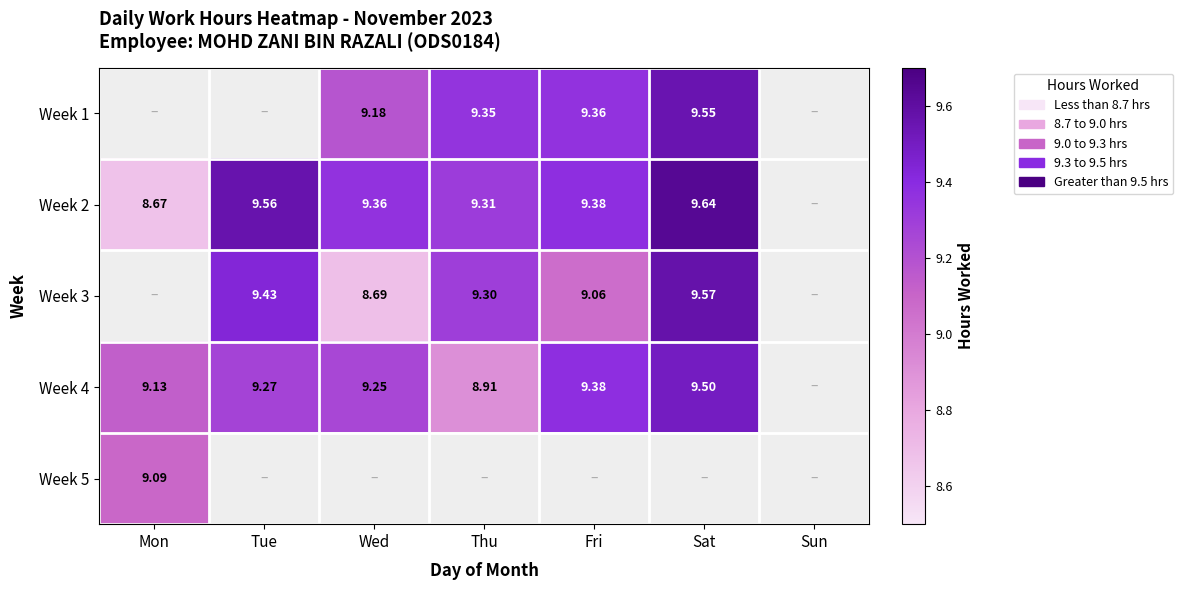

Is the value of Week 2 at Mon greater than the value of Week 1 at Thu?

No